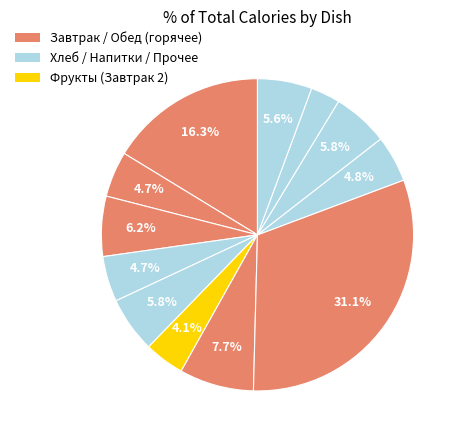

How many segments does this pie chart have?

12